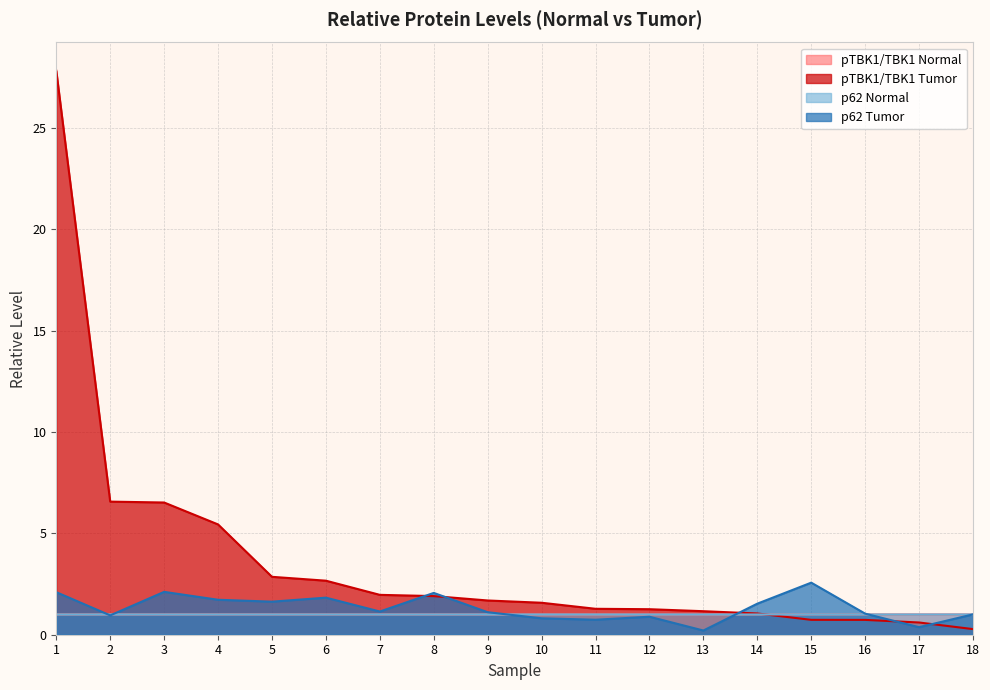

Rank the series by their maximum value, from lowest to highest.

p62 Normal, pTBK1/TBK1 Normal, p62 Tumor, pTBK1/TBK1 Tumor